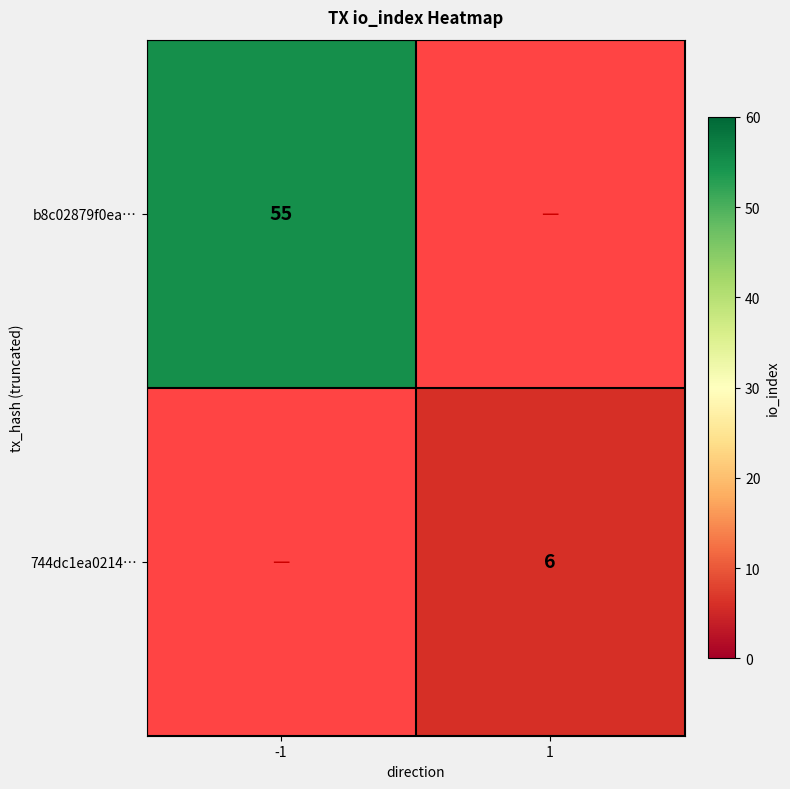

True or false: 744dc1ea0214… has a value of 6 at 1.

True